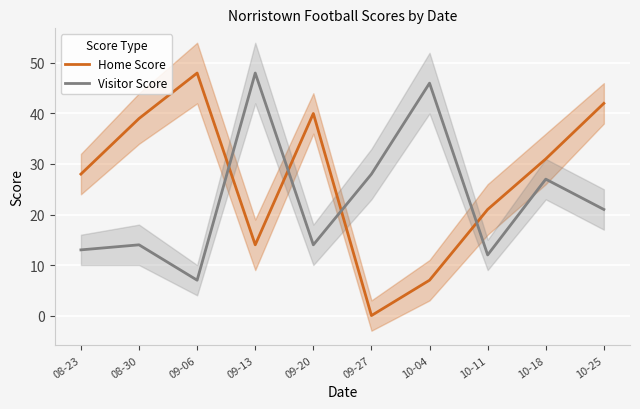

What is the approximate value of Visitor Score at 09-06, to the nearest 10?

10